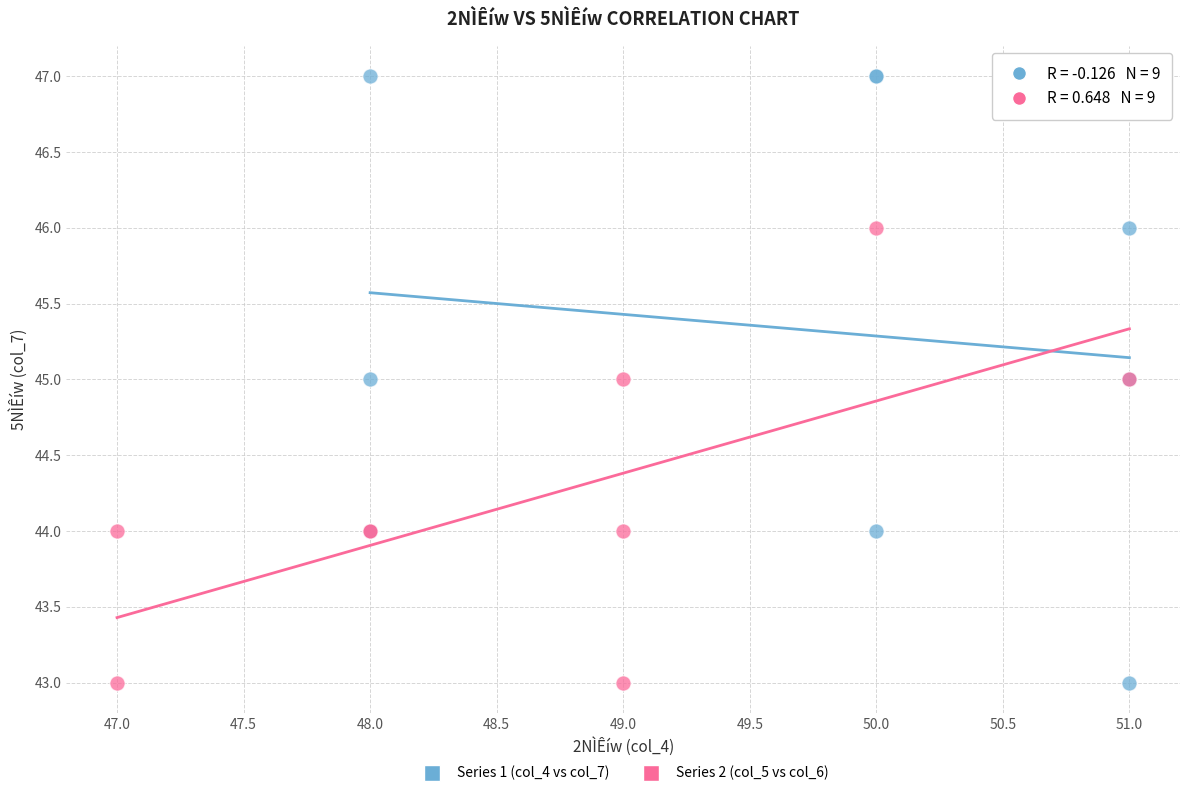

Which series reaches the maximum Y coordinate?

Series 1 (col_4 vs col_7)